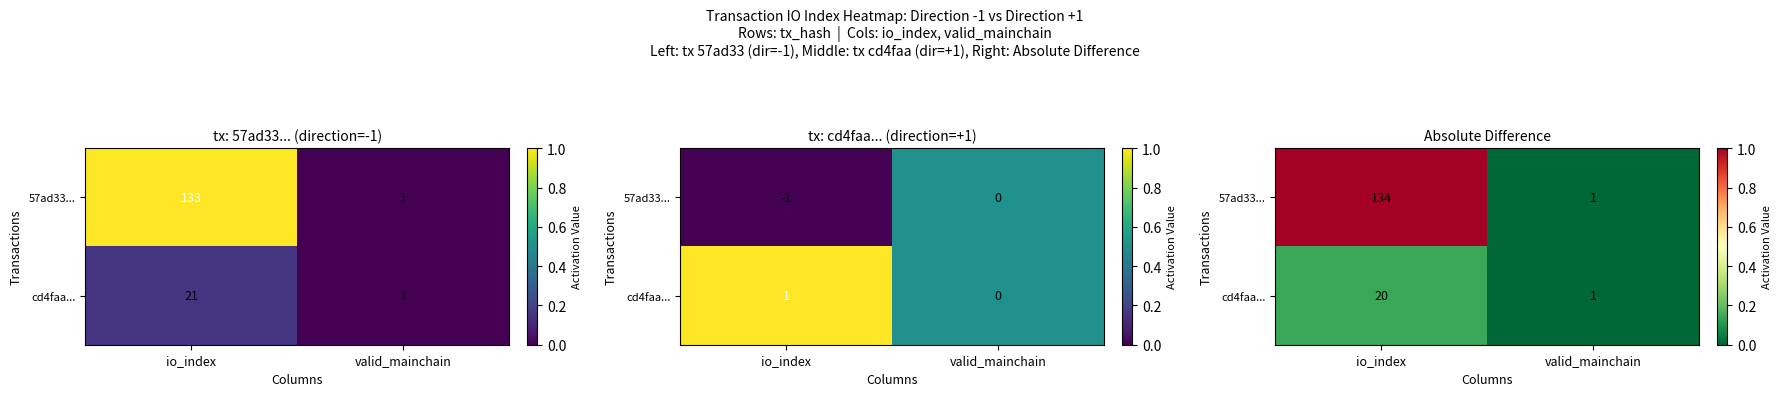

At which category is the sum across all series the highest?

io_index